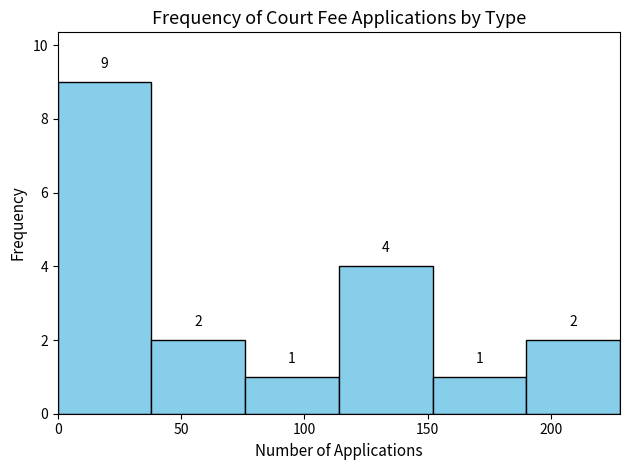

Reading left to right, list every bar in this chart as the range it spans on the x-axis followed by its height. The bar edges are not printed on the chart, so give them approximately, as read against the axis.

0 to 38: 9
38 to 76: 2
76 to 114: 1
114 to 152: 4
152 to 190: 1
190 to 228: 2